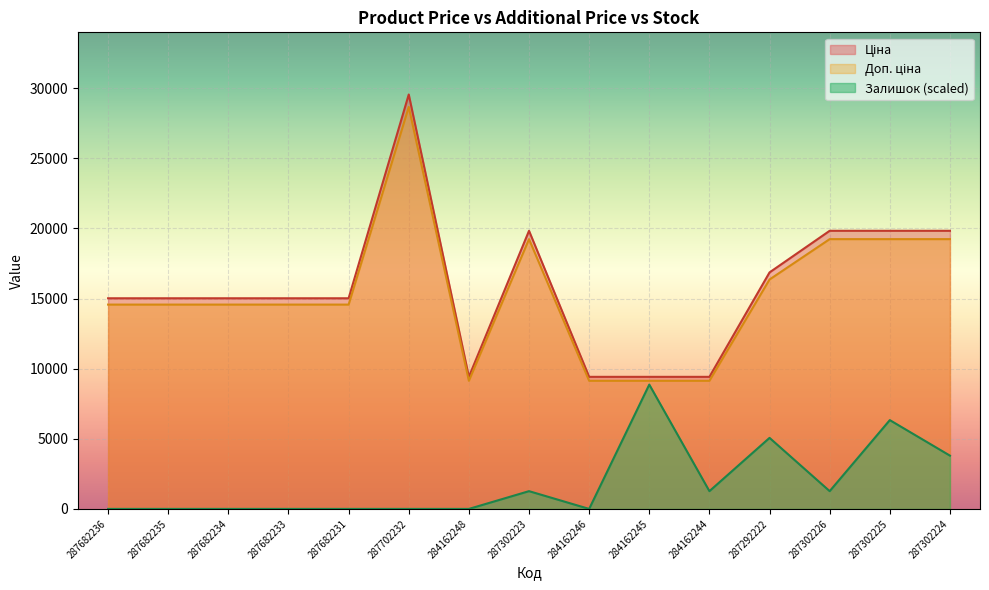

Rank the categories by Доп. ціна value from highest to lowest.

287702232, 287302223, 287302226, 287302225, 287302224, 287292222, 287682236, 287682235, 287682234, 287682233, 287682231, 284162248, 284162246, 284162245, 284162244